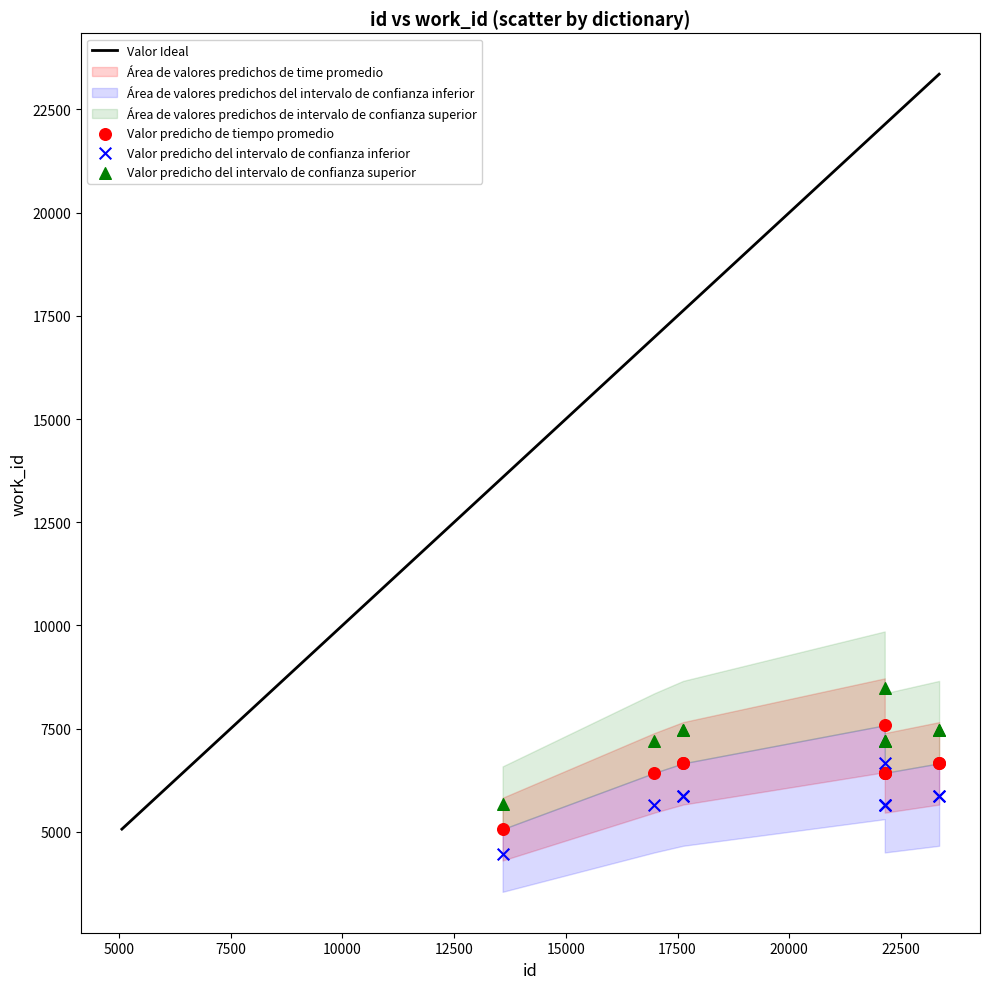

Which series has the widest spread of Y values?

Valor predicho del intervalo de confianza superior